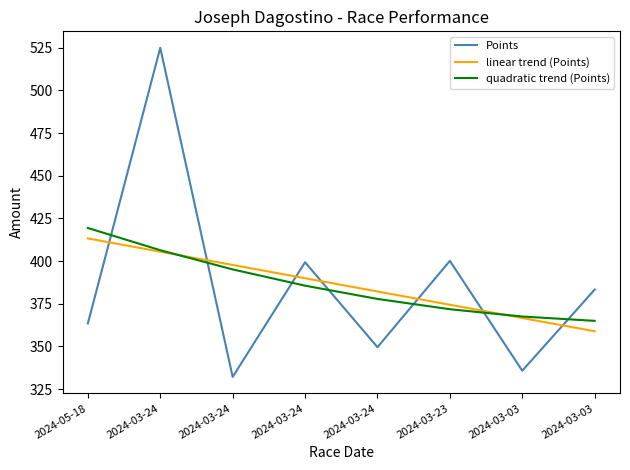

What is the maximum value for Points?

525.0